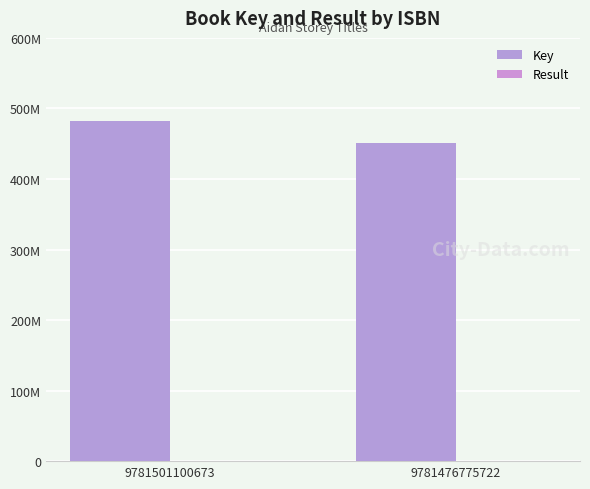

Rank the categories by Key value from highest to lowest.

9781501100673, 9781476775722